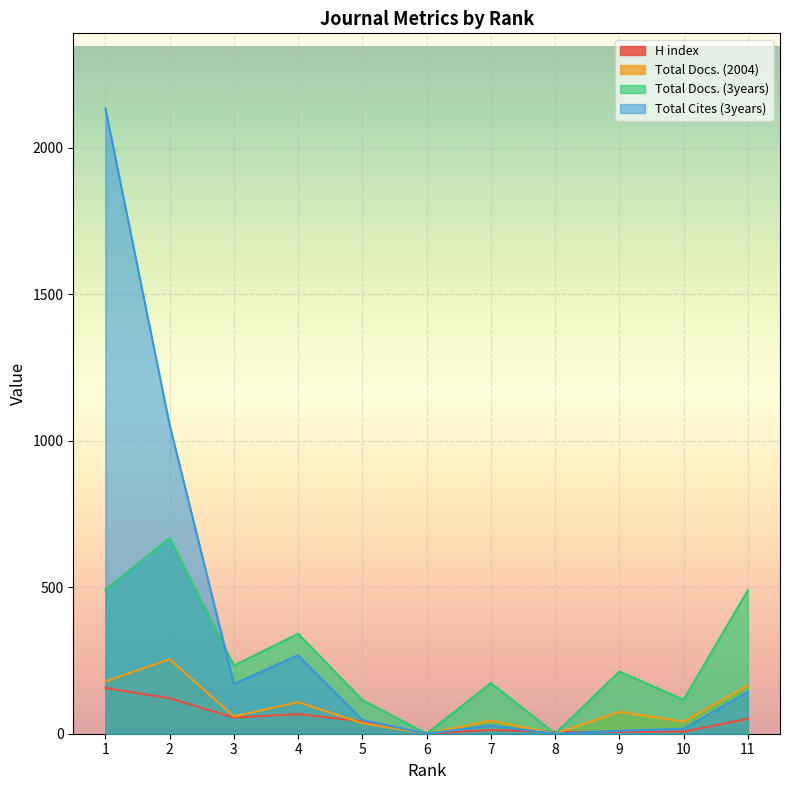

What is the difference between the highest and lowest values at 1?

1978